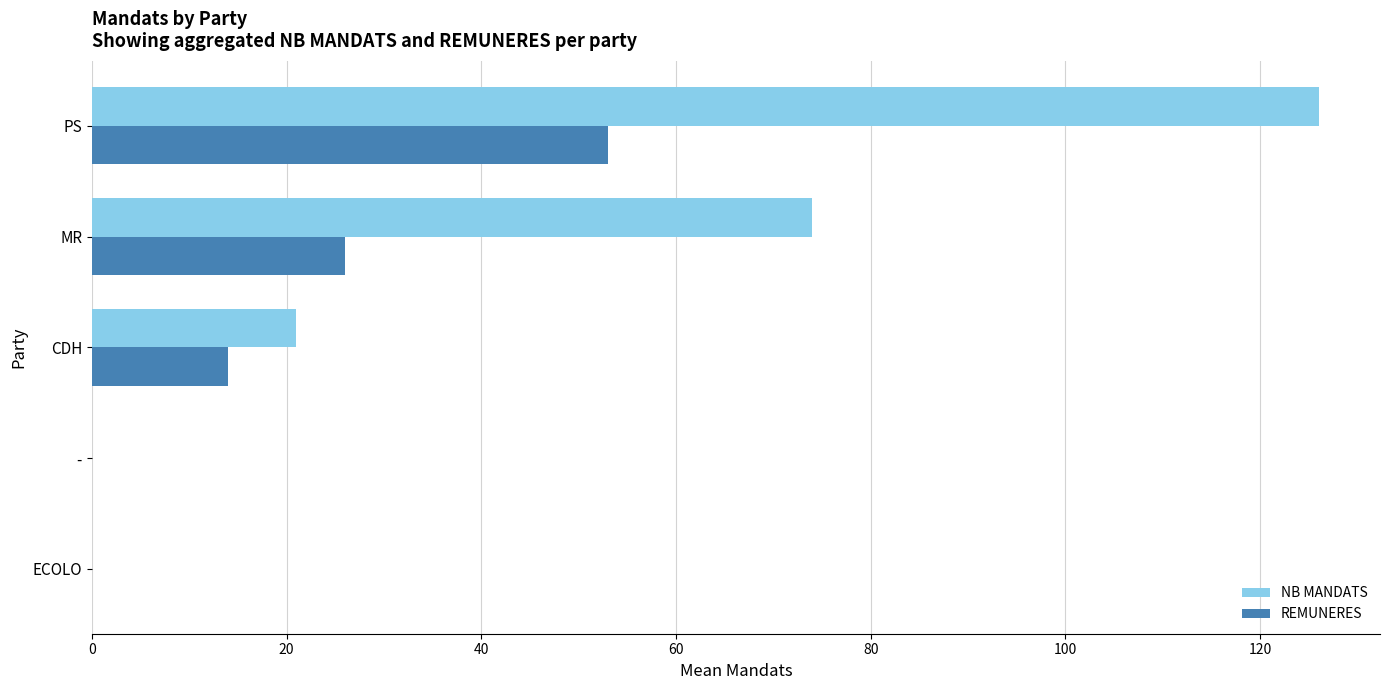

Is the value of REMUNERES at - greater than the value of NB MANDATS at CDH?

No